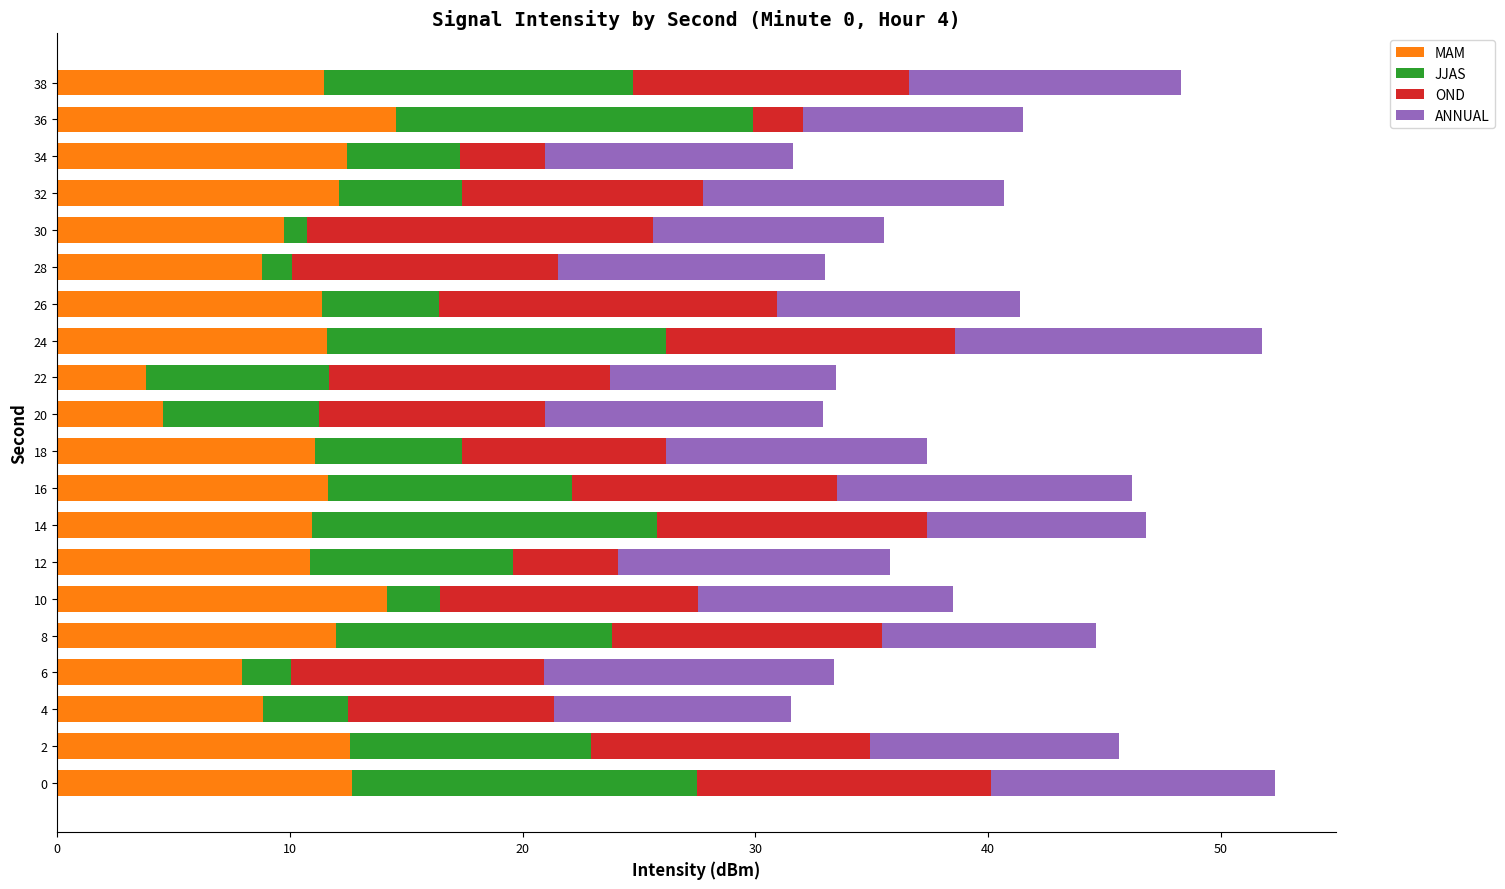

What is the average value of the MAM series?

10.7